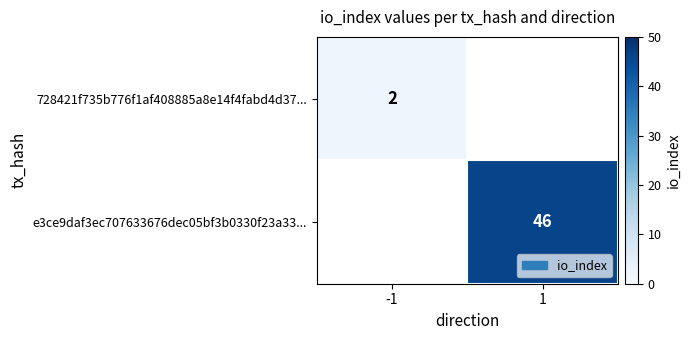

Which category has the lowest value across all series?

-1